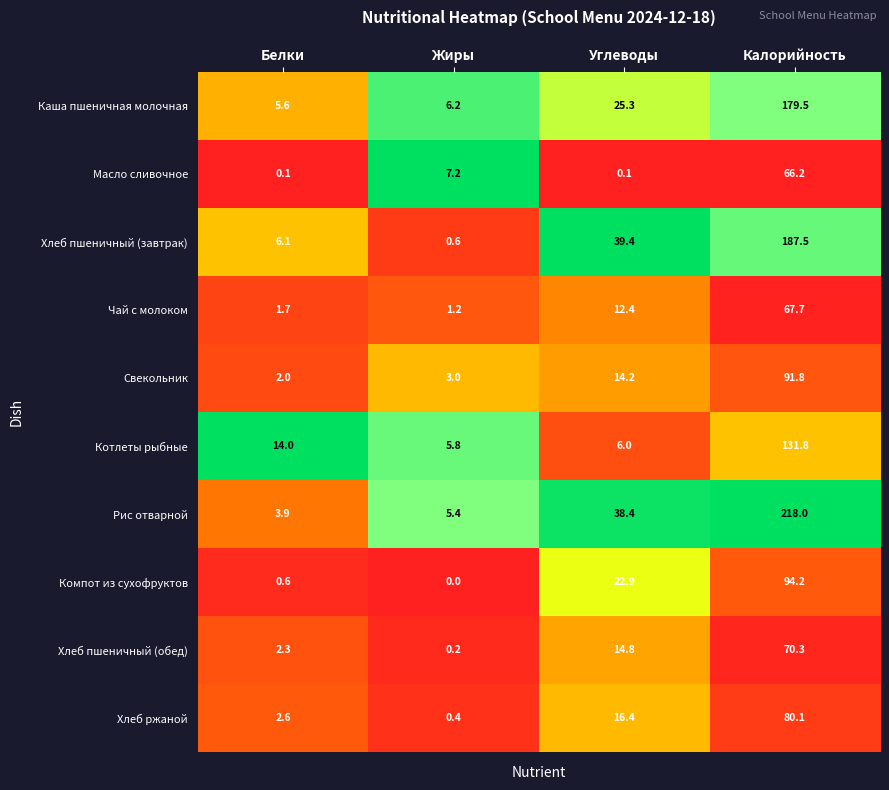

Count the number of data series in this chart.

10